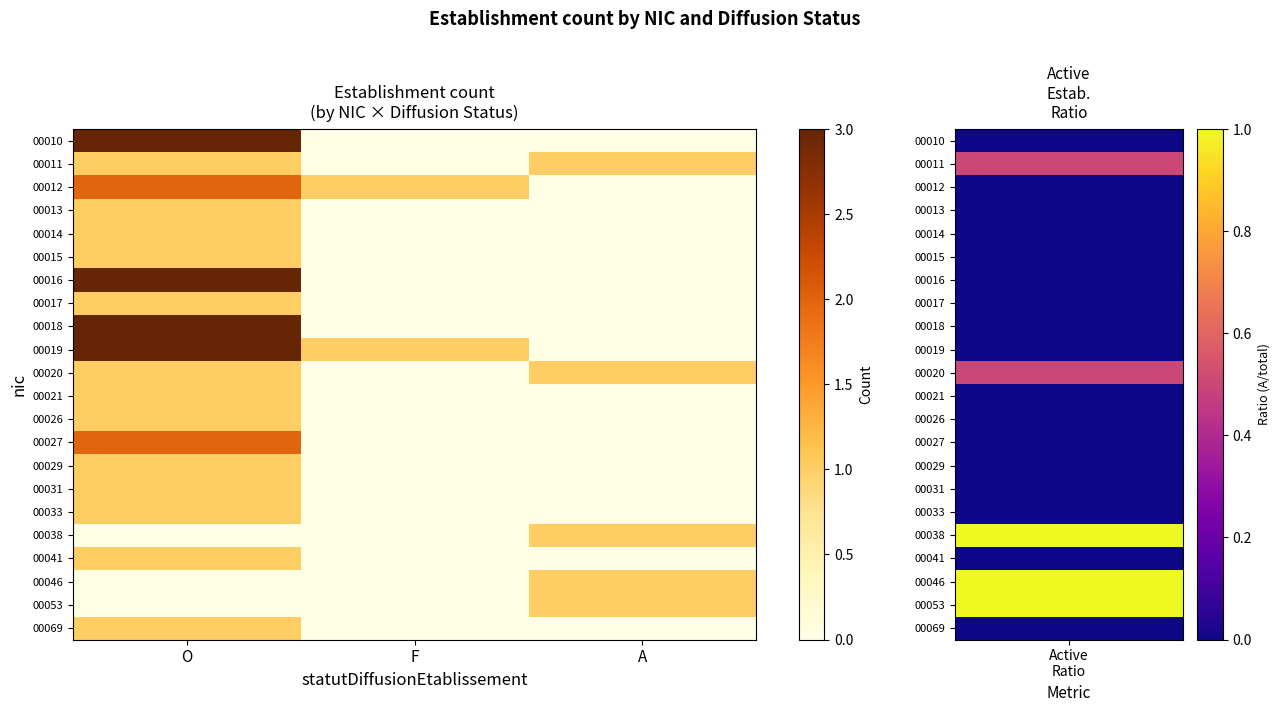

Reading right to left, transcribe all the data shown in this chart.

00010: A=0	F=0	O=3
00011: A=1	F=0	O=1
00012: A=0	F=1	O=2
00013: A=0	F=0	O=1
00014: A=0	F=0	O=1
00015: A=0	F=0	O=1
00016: A=0	F=0	O=3
00017: A=0	F=0	O=1
00018: A=0	F=0	O=3
00019: A=0	F=1	O=3
00020: A=1	F=0	O=1
00021: A=0	F=0	O=1
00026: A=0	F=0	O=1
00027: A=0	F=0	O=2
00029: A=0	F=0	O=1
00031: A=0	F=0	O=1
00033: A=0	F=0	O=1
00038: A=1	F=0	O=0
00041: A=0	F=0	O=1
00046: A=1	F=0	O=0
00053: A=1	F=0	O=0
00069: A=0	F=0	O=1